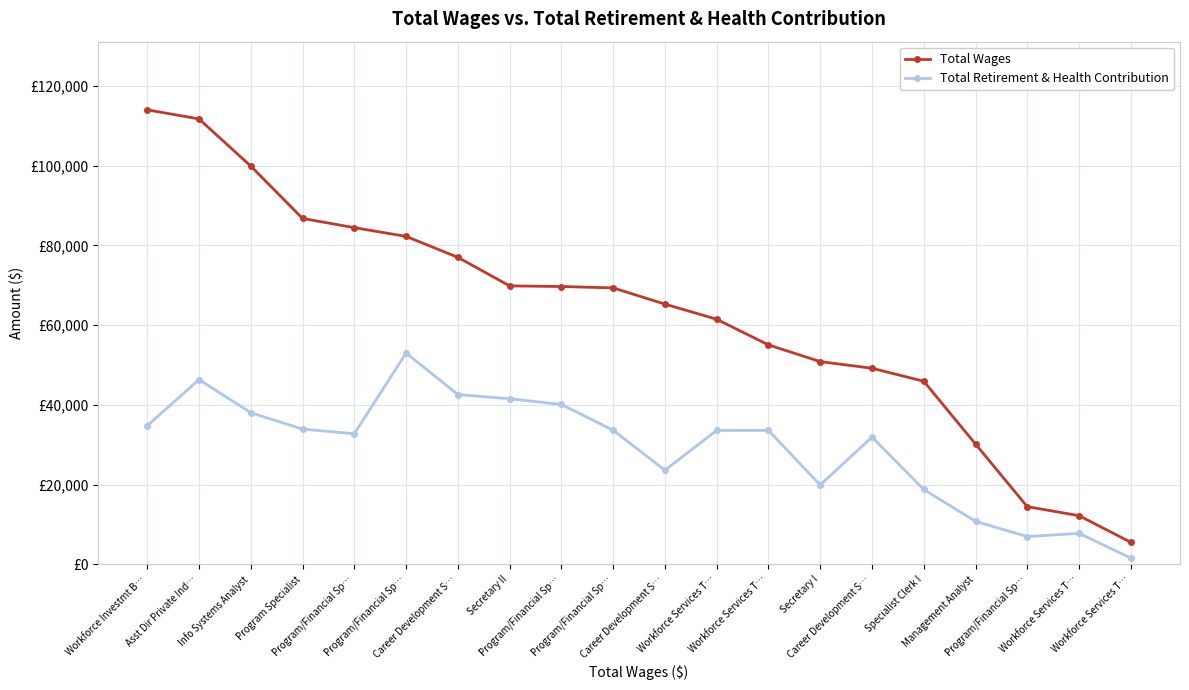

At which category does Total Retirement & Health Contribution reach its first local peak?

Asst Dir Private Ind…